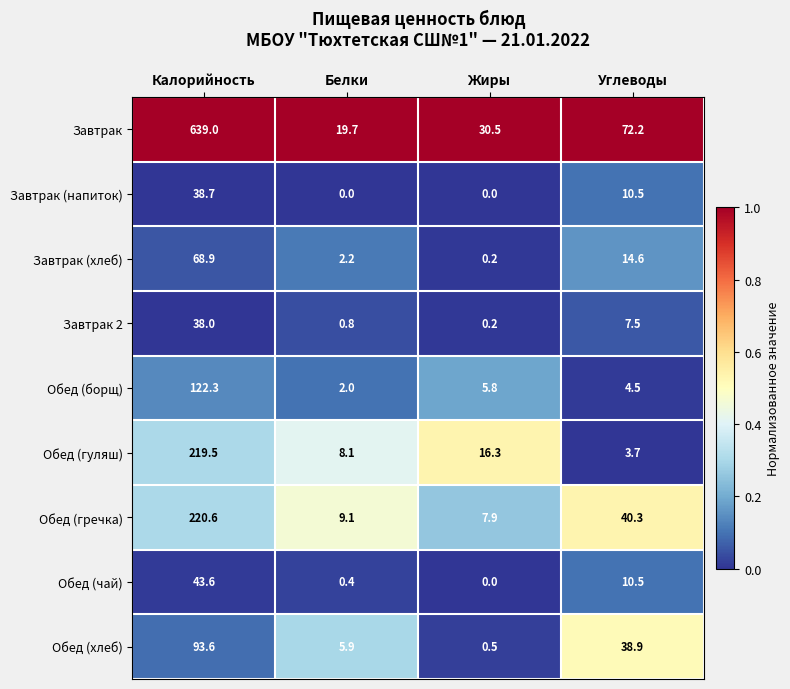

What is the difference between the maximum and minimum values in the Обед (чай) series?

43.6